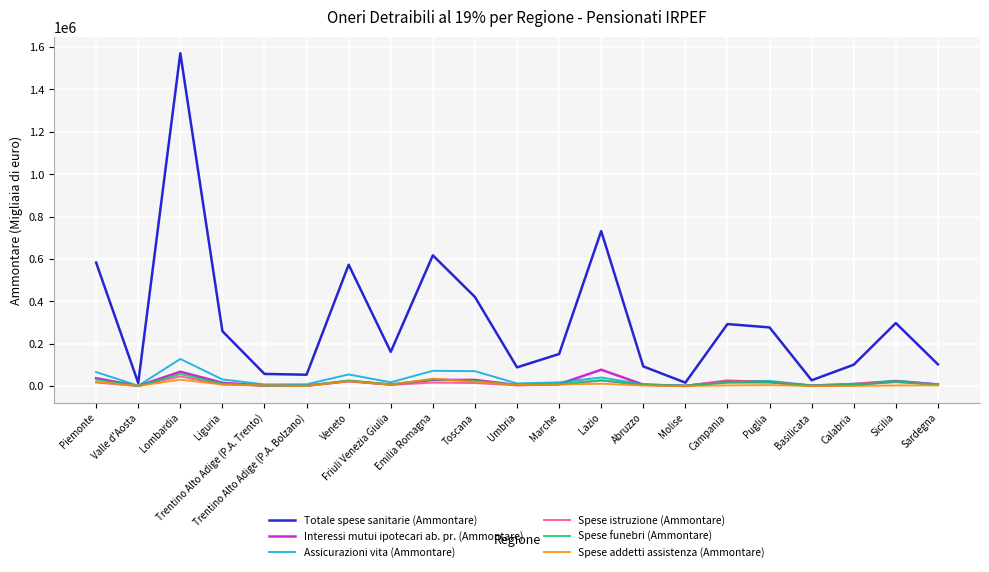

True or false: Interessi mutui ipotecari ab. pr. (Ammontare) and Totale spese sanitarie (Ammontare) cross at least once.

False